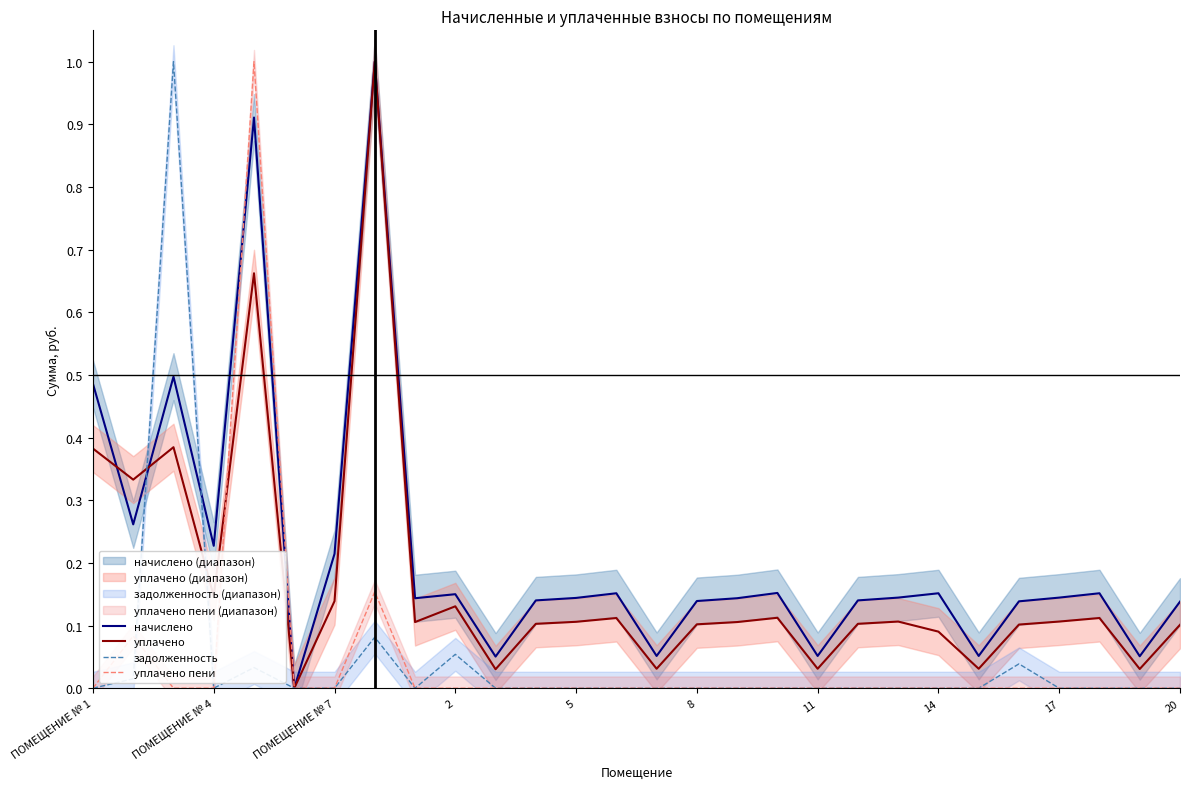

What is the maximum value for уплачено пени?

1.0